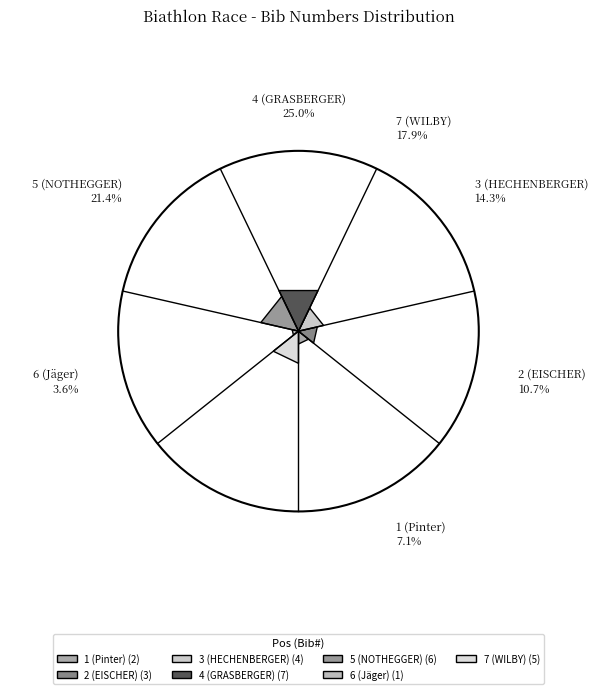

Does 5 (NOTHEGGER) account for over 50% of the chart?

No